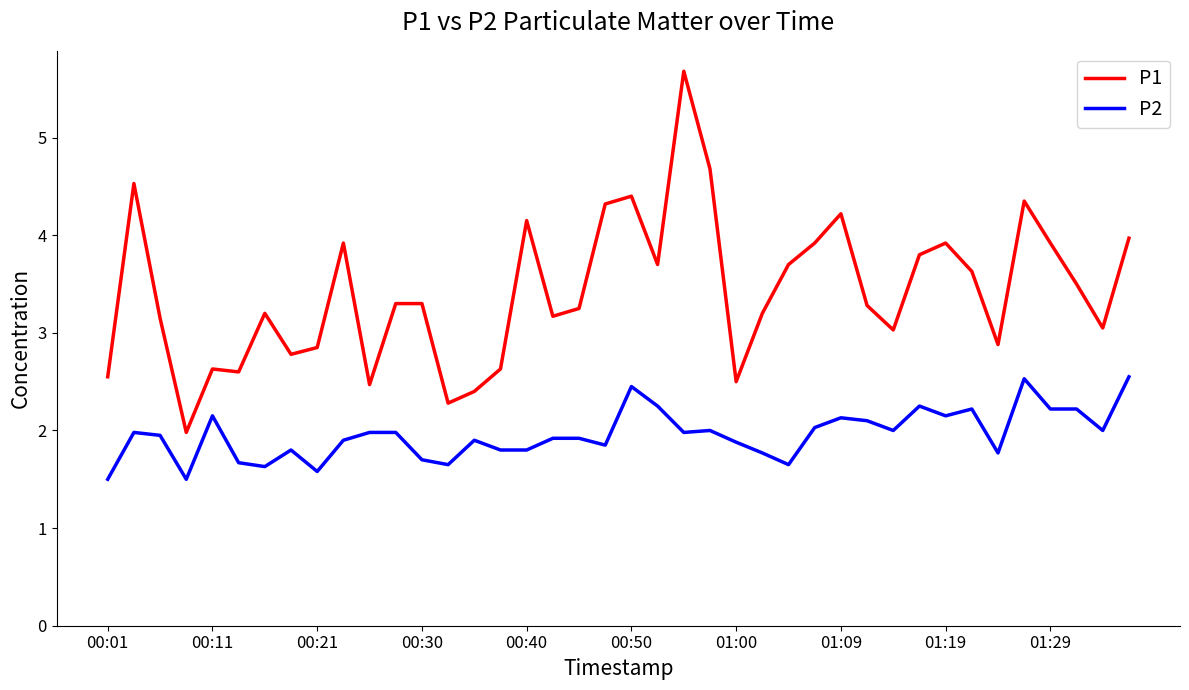

How many lines are shown in the chart?

2